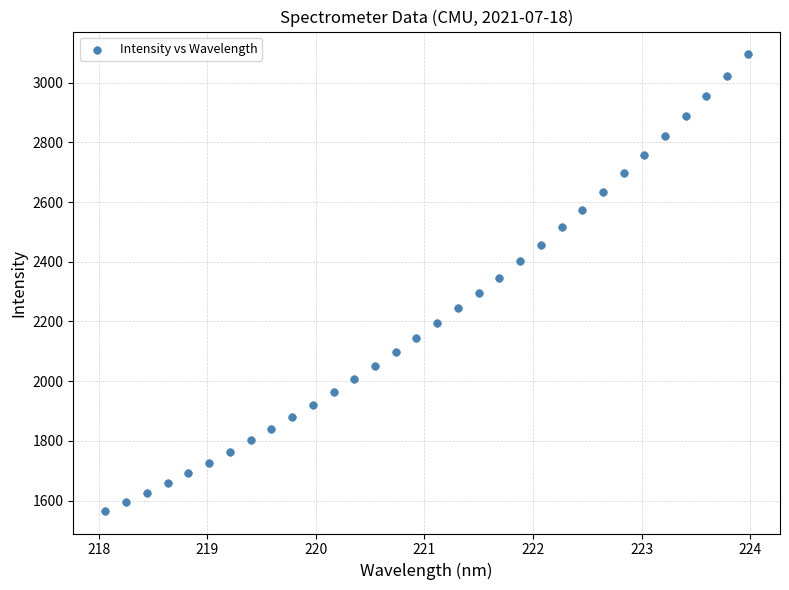

What is the range of Y values (max minus min)?

1528.5